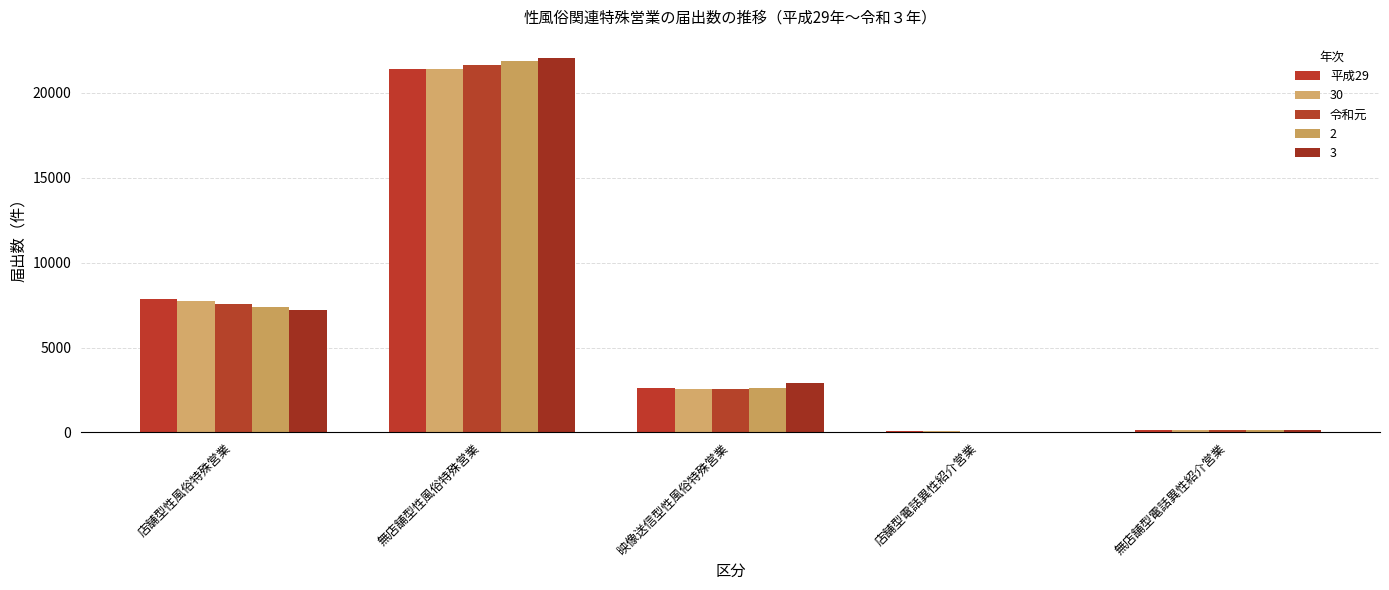

What is the sum of all 平成29 values?

32084